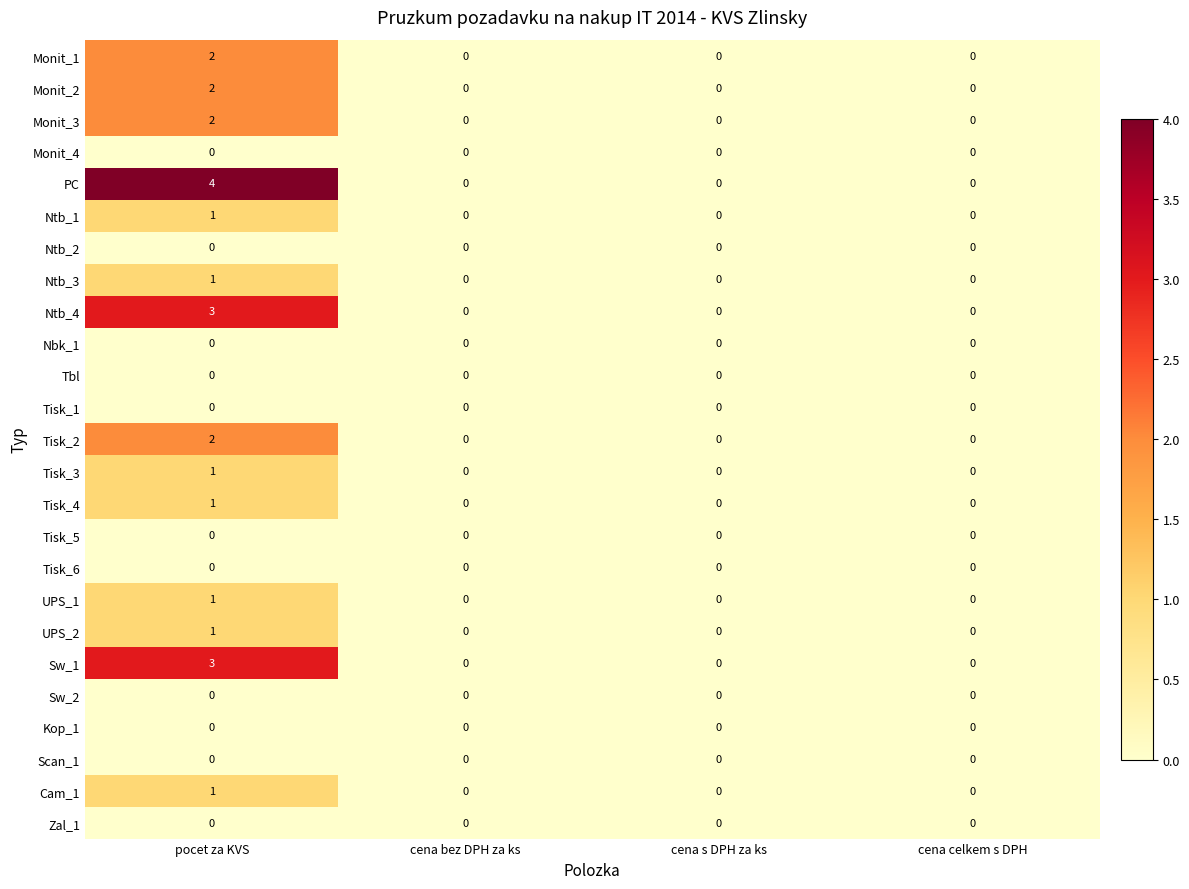

At which category is the sum across all series the highest?

pocet za KVS